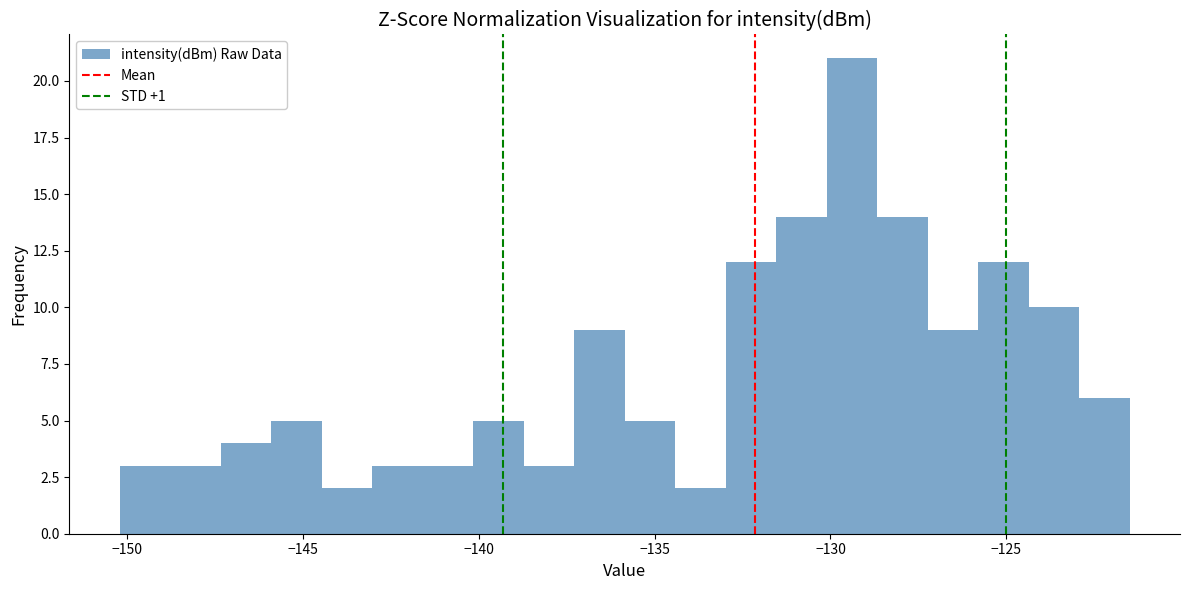

Around what value on the x-axis is the tallest bar? Give the approximate position of its centre, as read against the axis.

-129.5